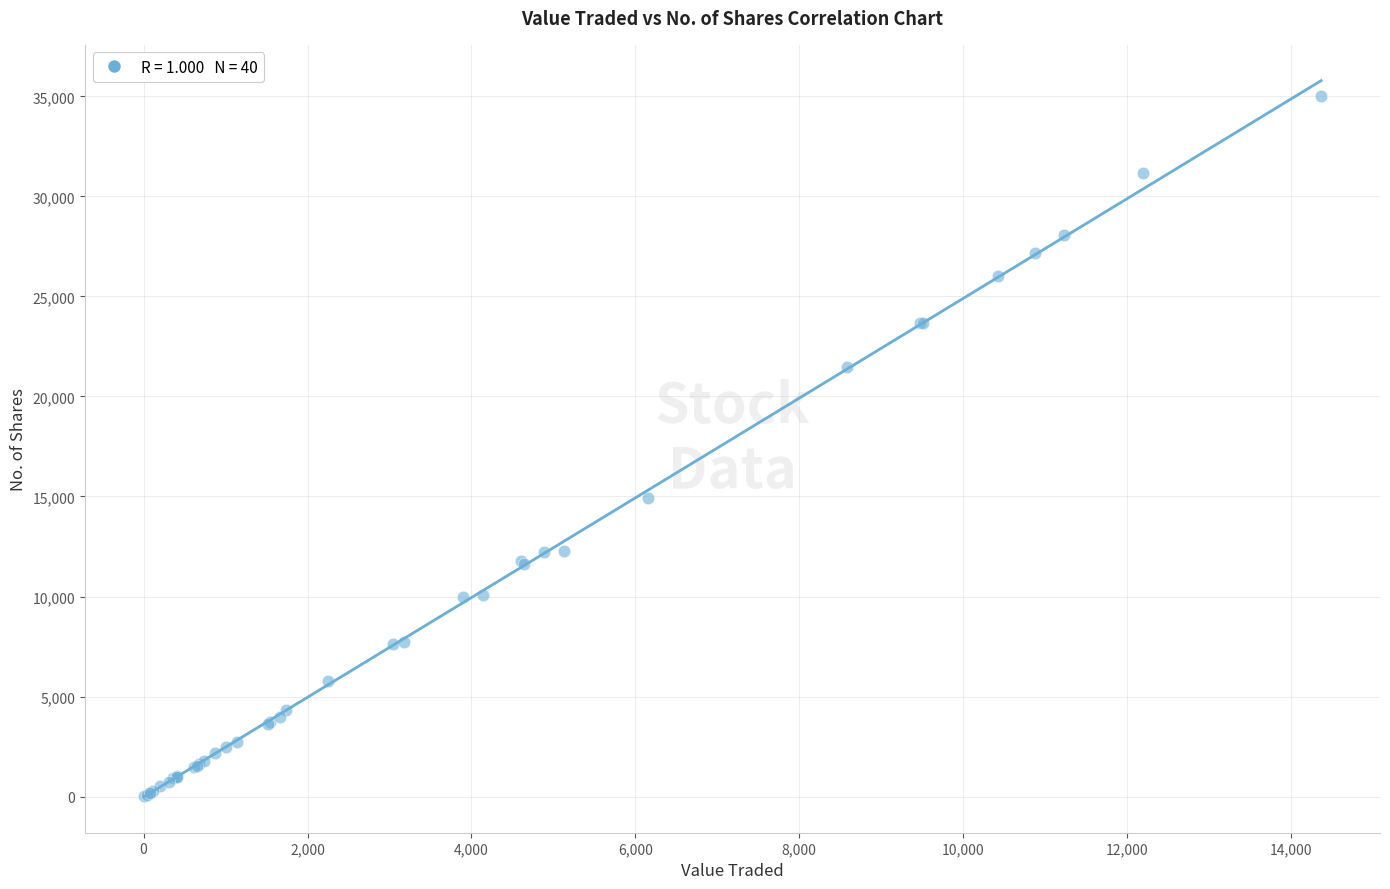

What Y value in the scatter plot is closest to 17521?

14920